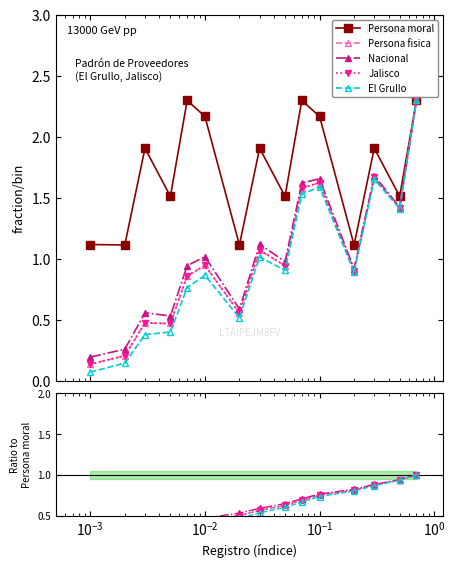

True or false: Persona moral and Nacional cross at least once.

False